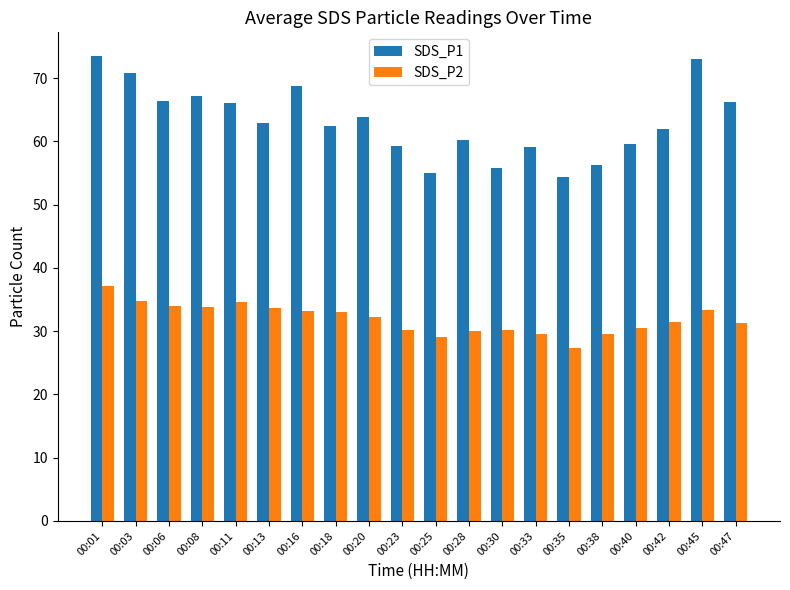

What is the spread (max minus min) of values at 00:42?

30.5